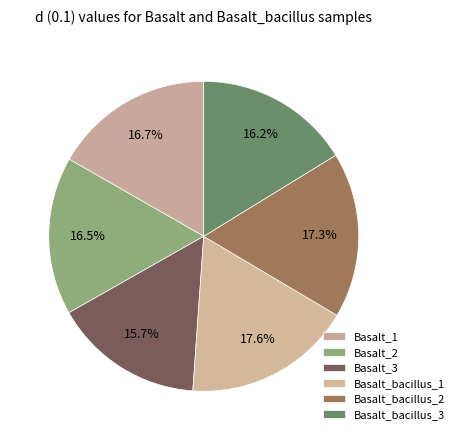

How many slices are in this pie chart?

6